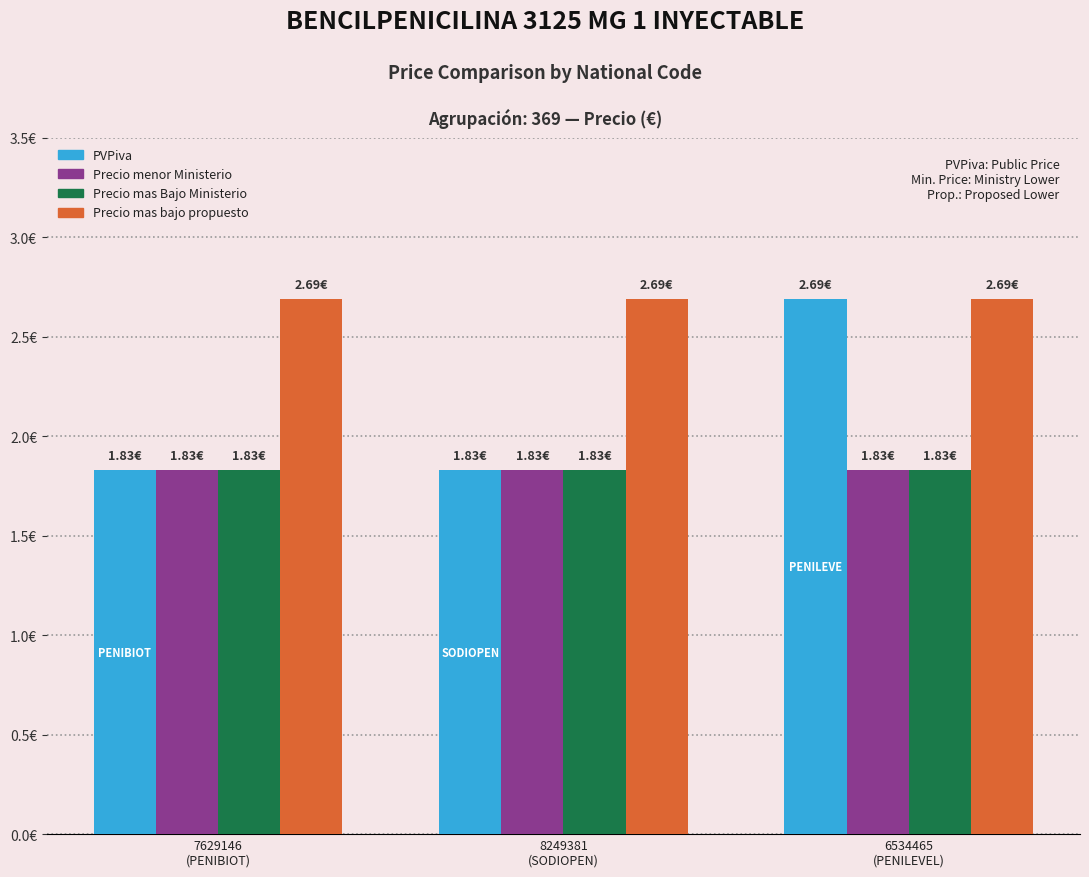

What position from the right is 6534465
(PENILEVEL)?

1